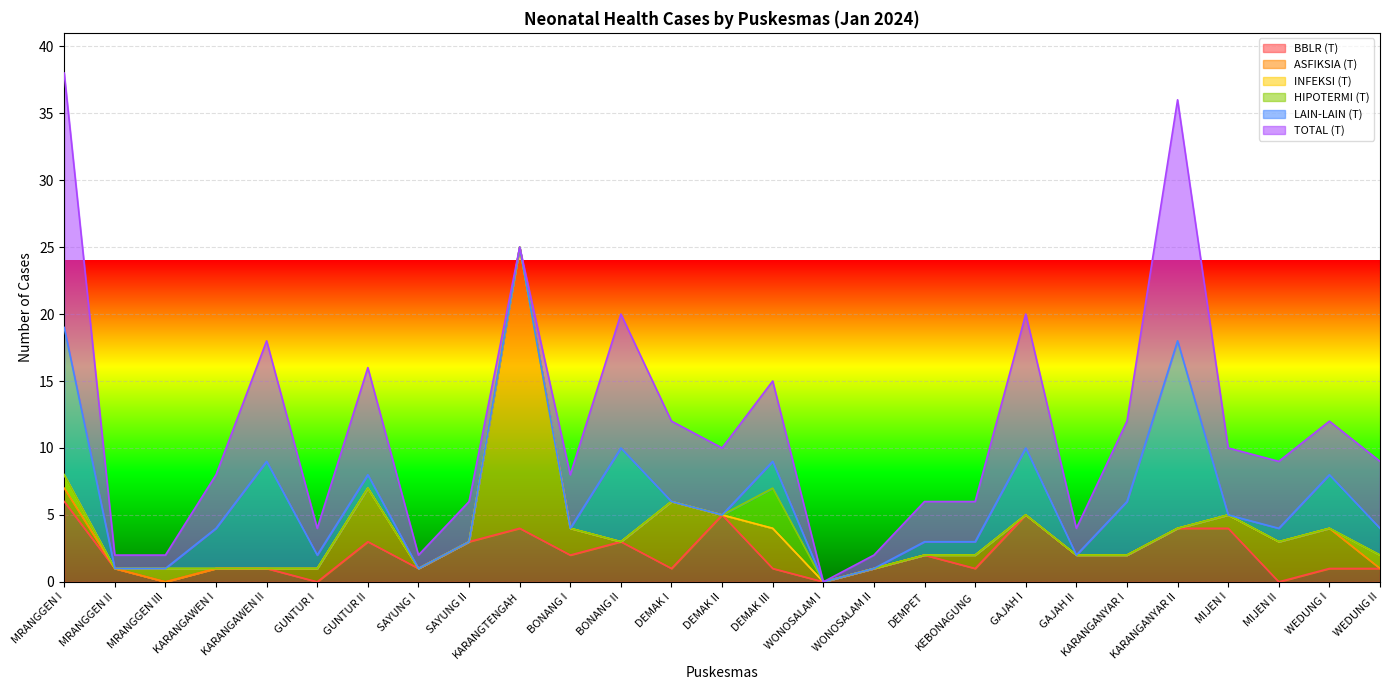

True or false: BBLR (T) has a value of 2 at KARANGANYAR I.

True